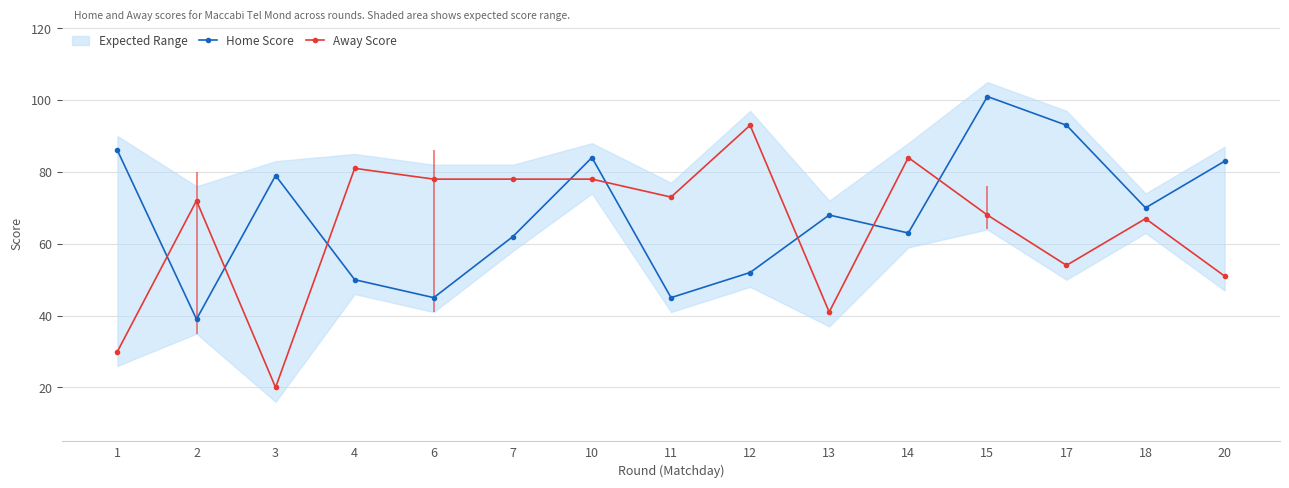

True or false: Away Score and Home Score cross at least once.

True